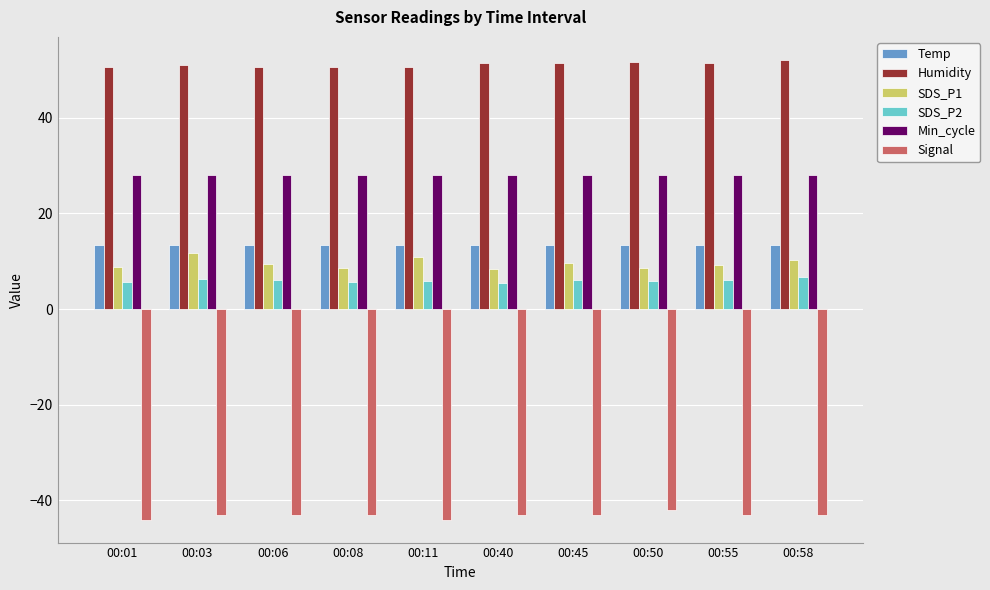

What is the spread (max minus min) of values at 00:03?

94.1